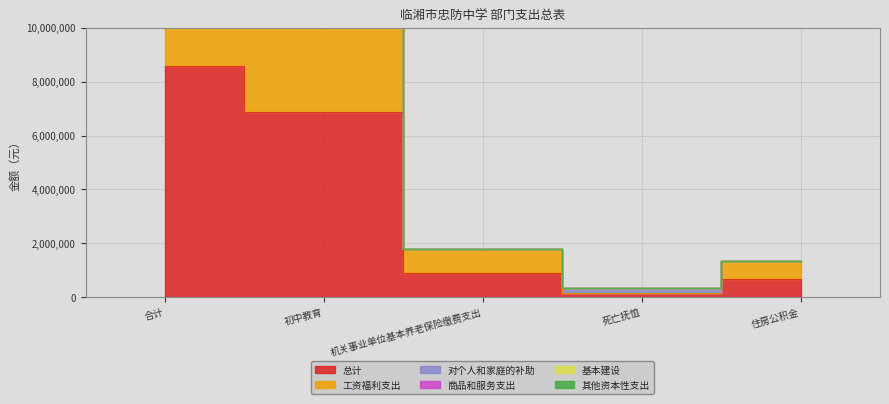

True or false: 总计 has more than 0 points higher than both neighbors.

False